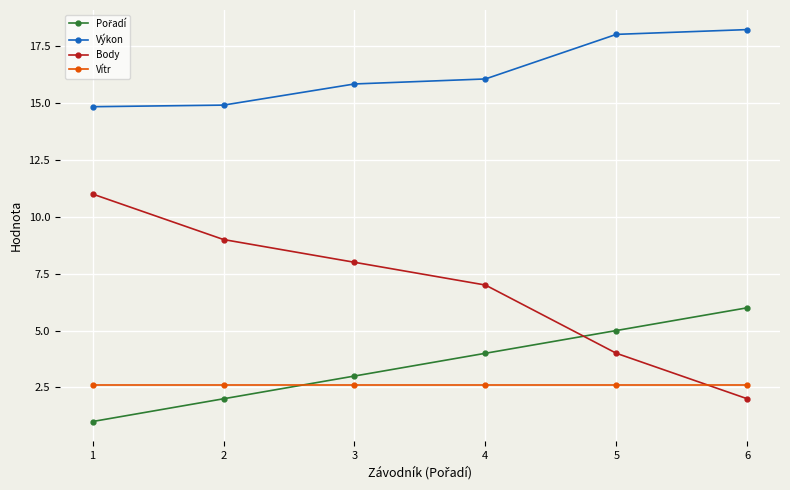

What is the average value of the Body series?

6.8